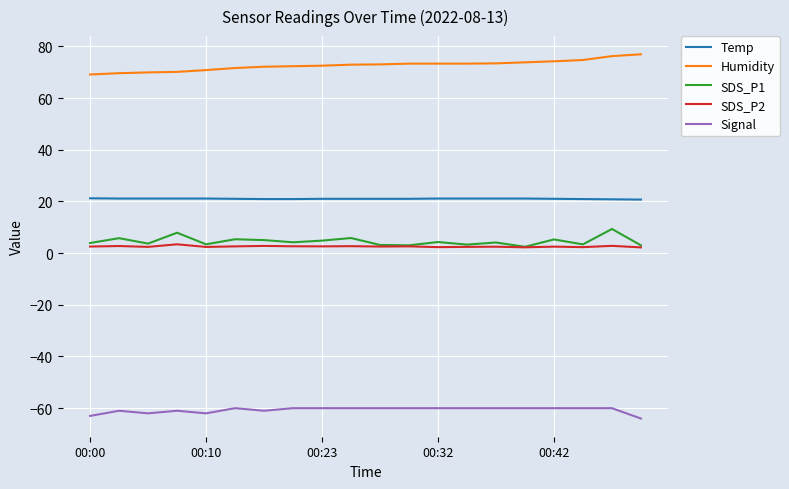

Does the chart display data point markers on the line(s)?

No